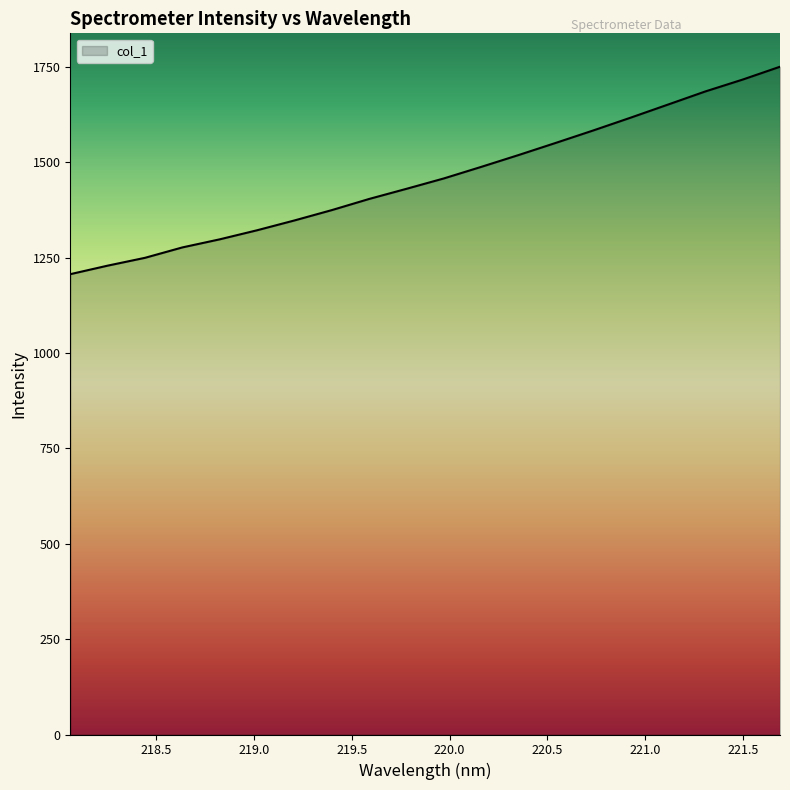

What is the difference between the maximum and minimum values?

543.9